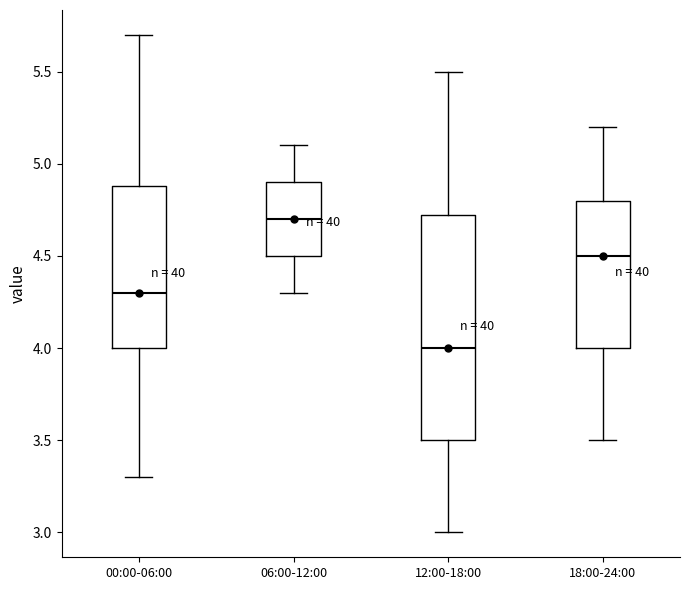

Reading left to right, transcribe this box plot: for each box, give where its median line is, the range the box spans, and where its two whiskers end, as read against the y-axis. The values are not printed on the chart, so give them approximately, as read against the axis.

00:00-06:00: median 4.30, box 4.00 to 4.90, whiskers 3.30 to 5.70
06:00-12:00: median 4.70, box 4.50 to 4.90, whiskers 4.30 to 5.10
12:00-18:00: median 4.00, box 3.50 to 4.75, whiskers 3.00 to 5.50
18:00-24:00: median 4.50, box 4.00 to 4.80, whiskers 3.50 to 5.20